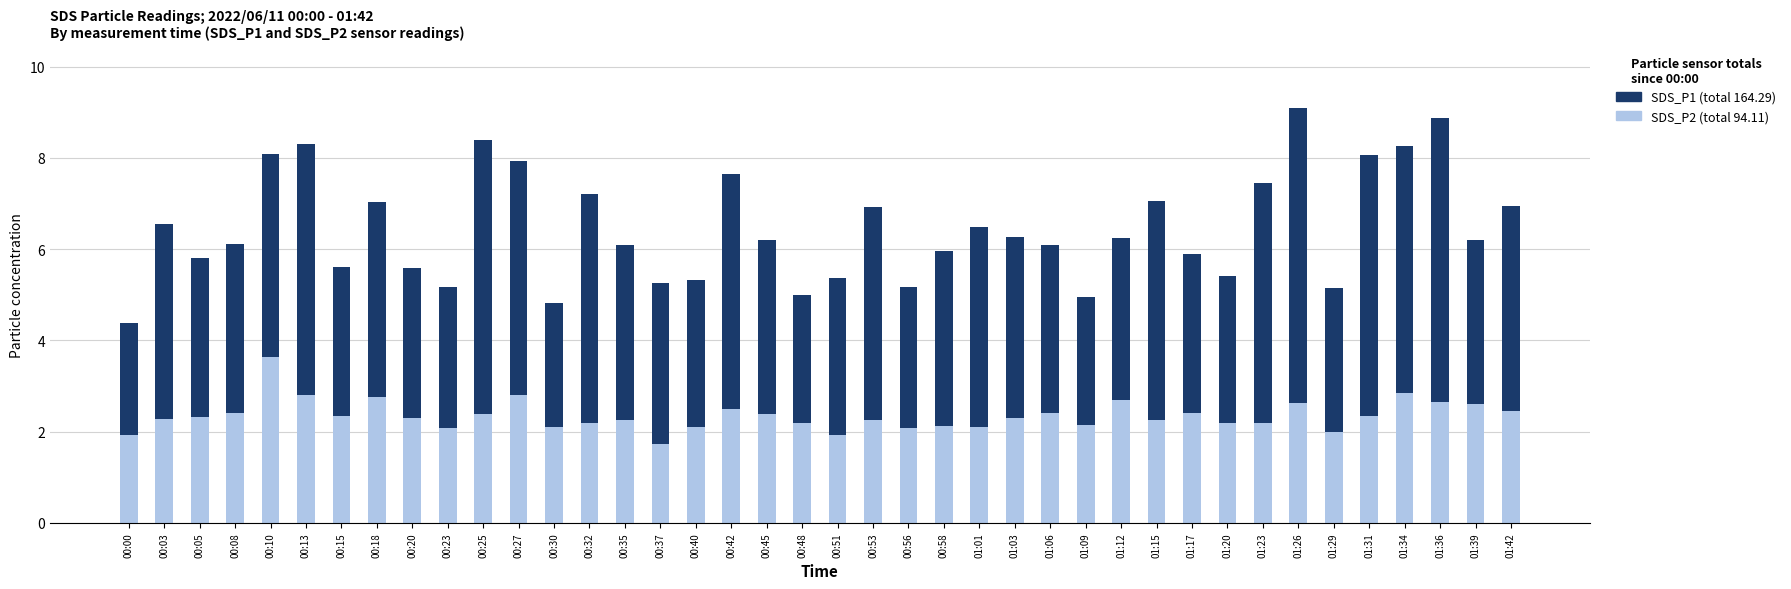

What is the total value across all series at 01:01?

6.5